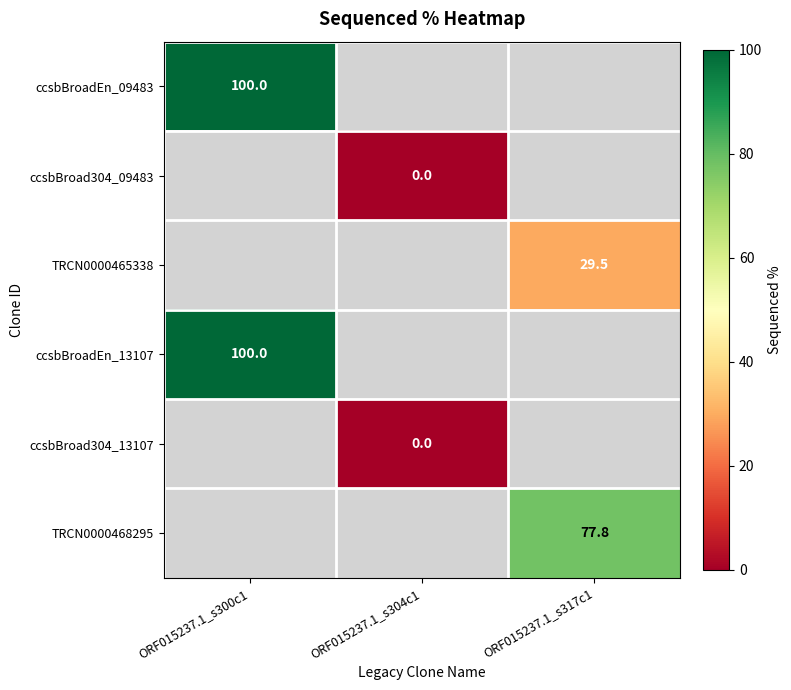

Is it true that TRCN0000465338 equals 29.5 at ORF015237.1_s317c1?

True